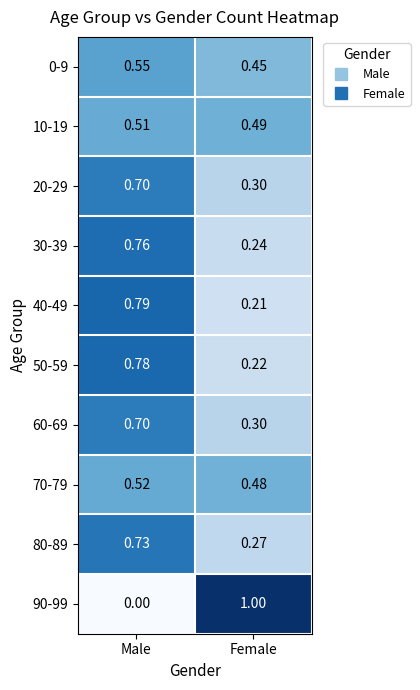

Where is 10-19 nearest to the value 0?

Female